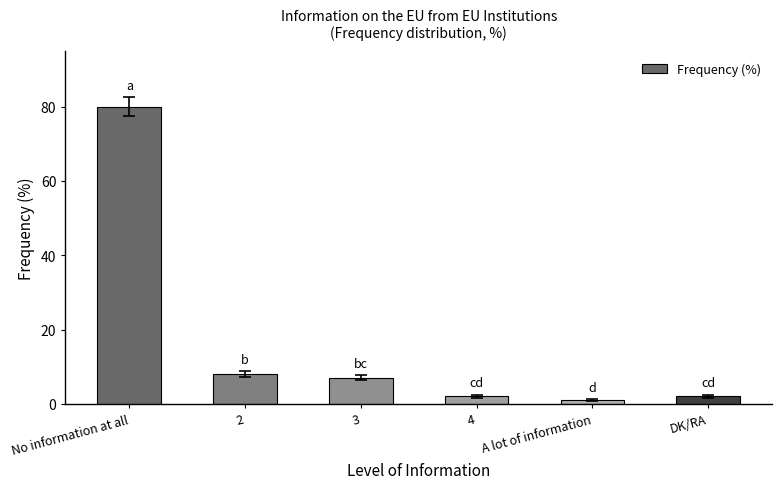

True or false: the data shows 1 at A lot of information.

True